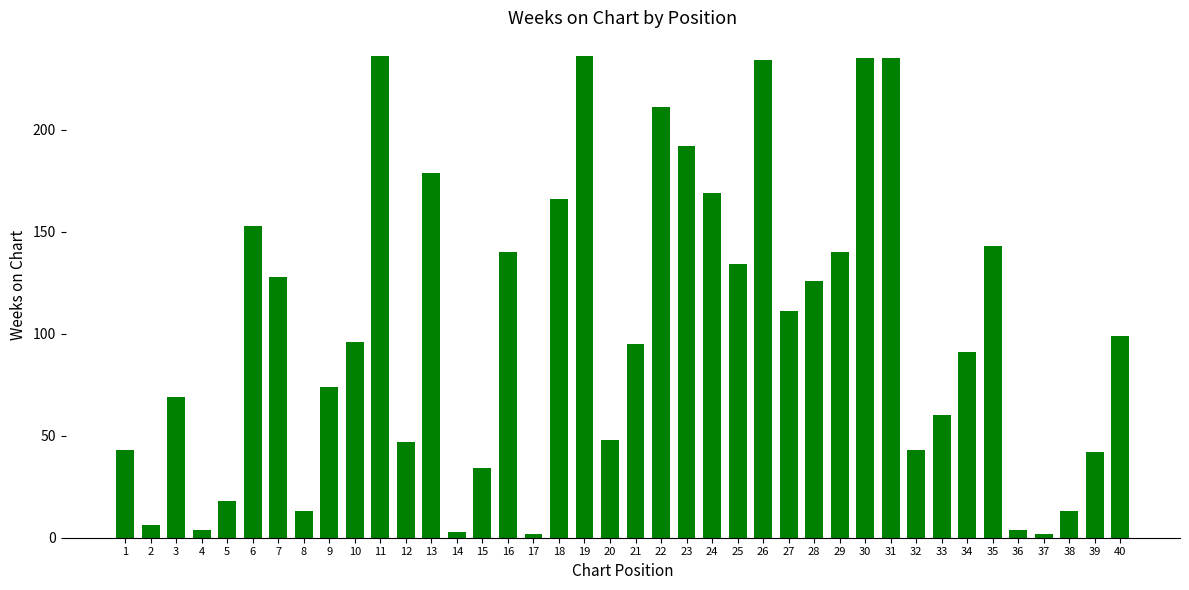

What is the maximum value shown in the chart?

236